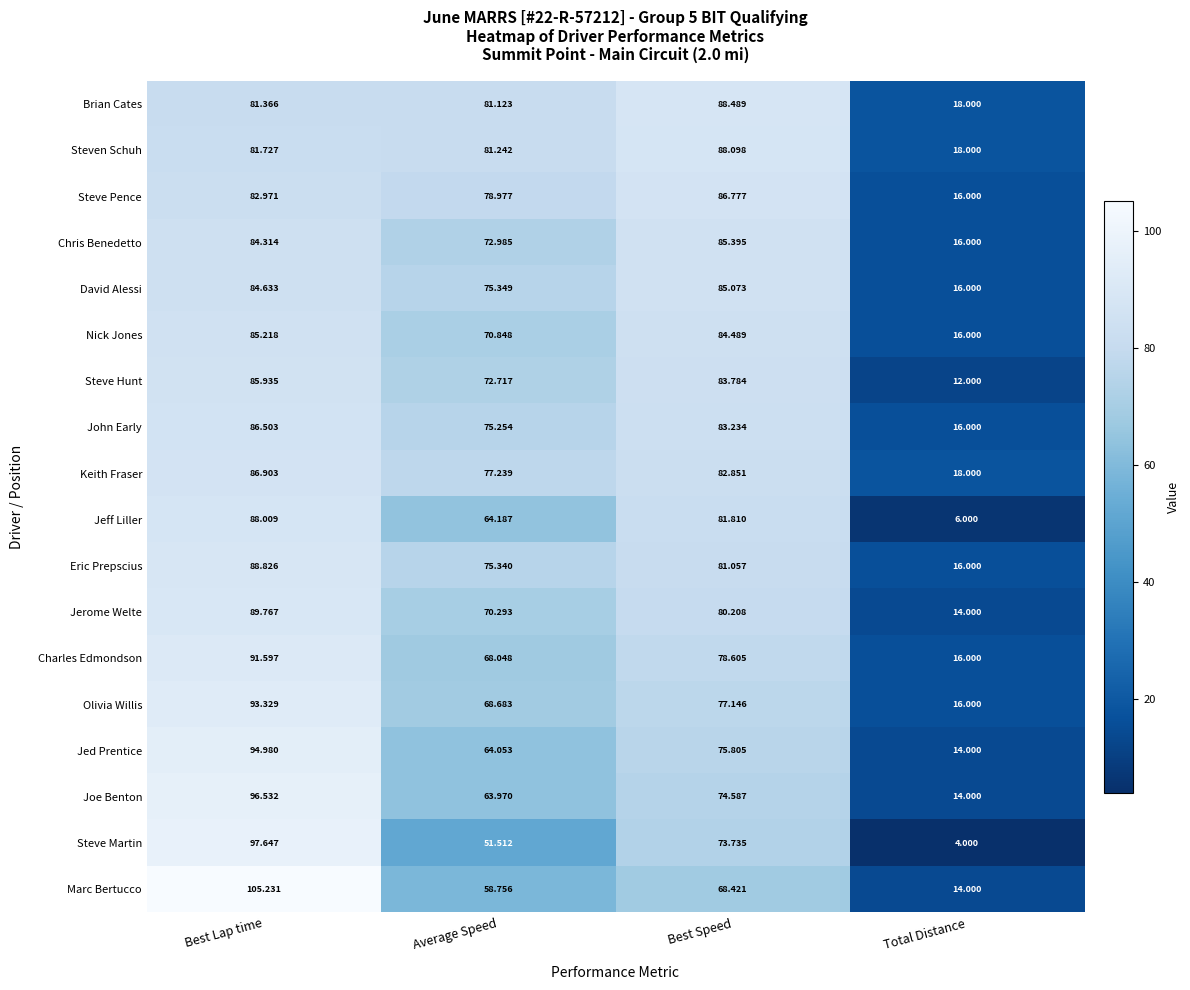

Which series has the widest spread of values?

Steve Martin